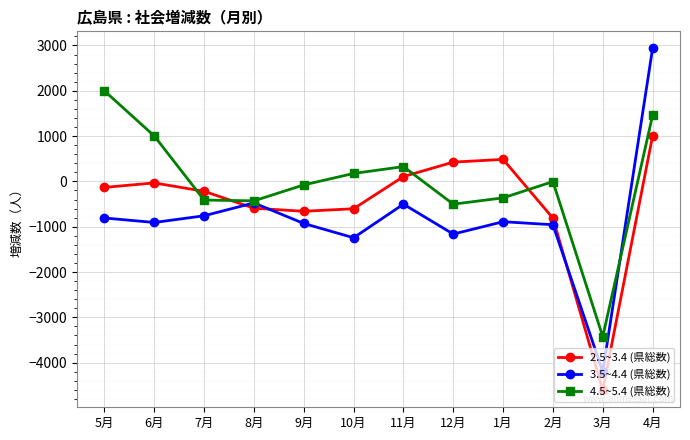

Which series ends up on top after the final intersection of 4.5~5.4 (県総数) and 2.5~3.4 (県総数)?

4.5~5.4 (県総数)